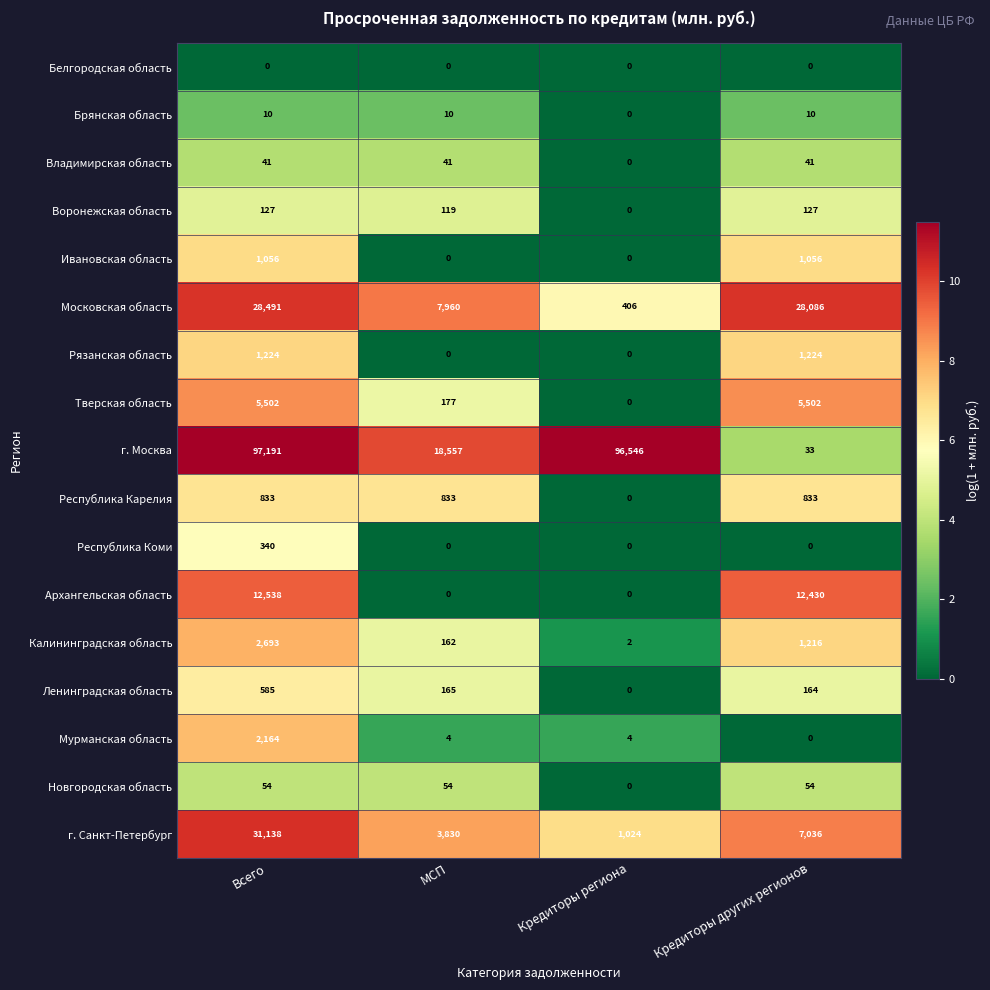

True or false: г. Москва has a value of 24301 at МСП.

False